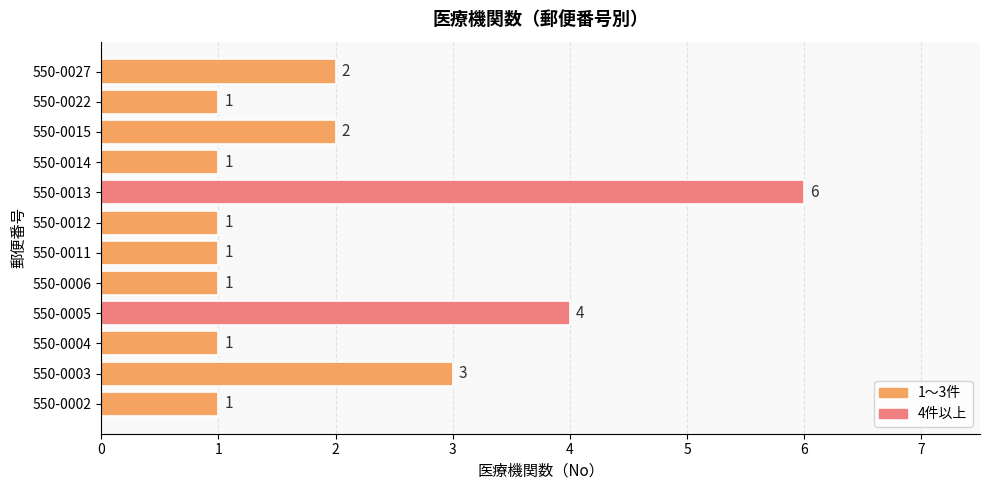

The value at 550-0011 is 1. True or false?

True